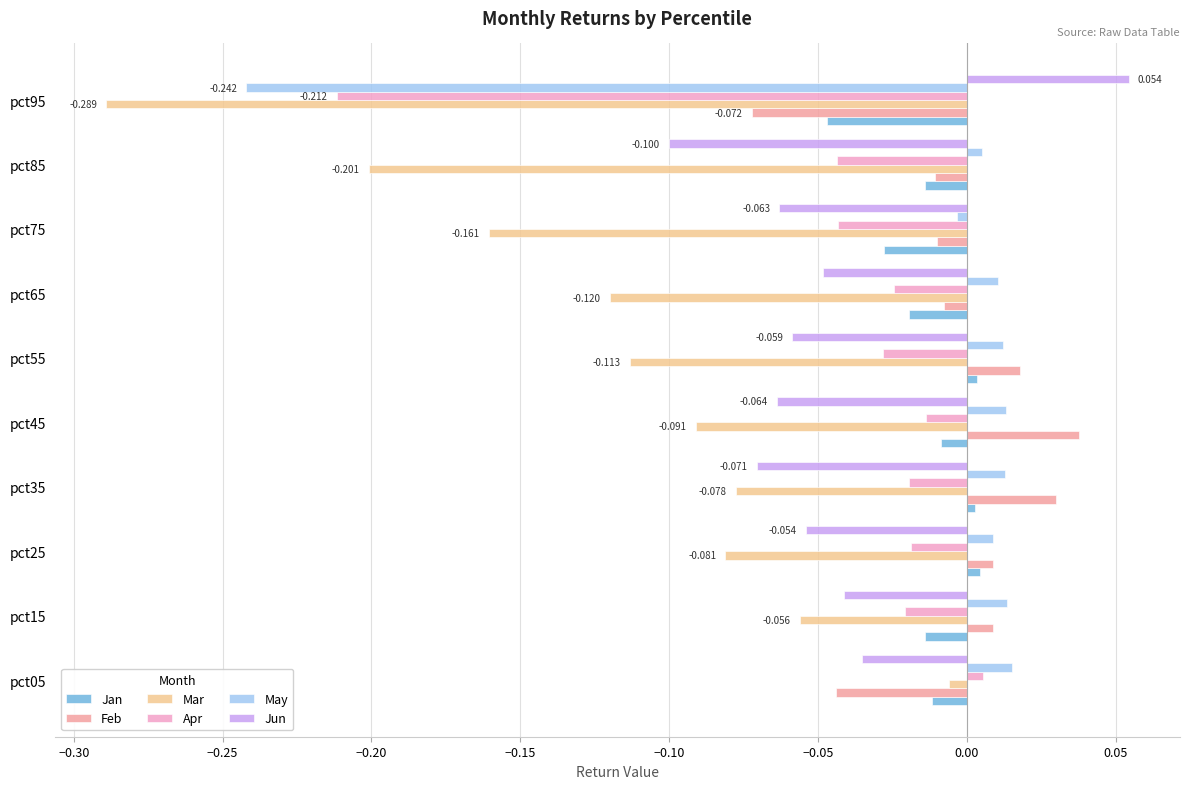

Which series changed the most between pct25 and pct65?

Mar